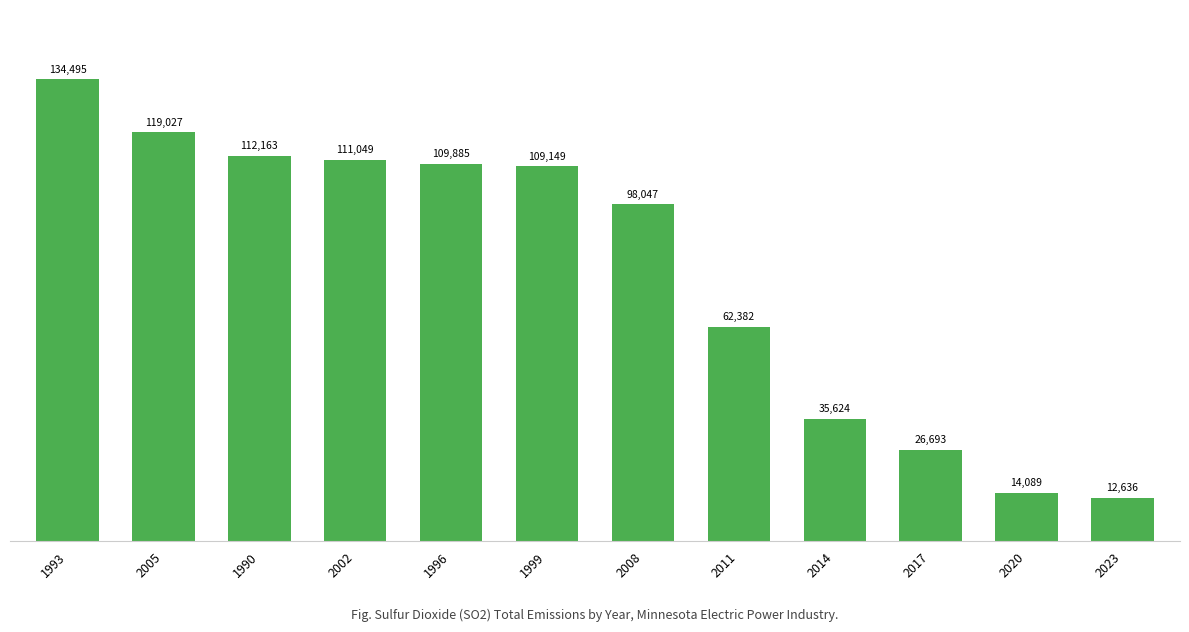

What is the greatest value displayed?

134495